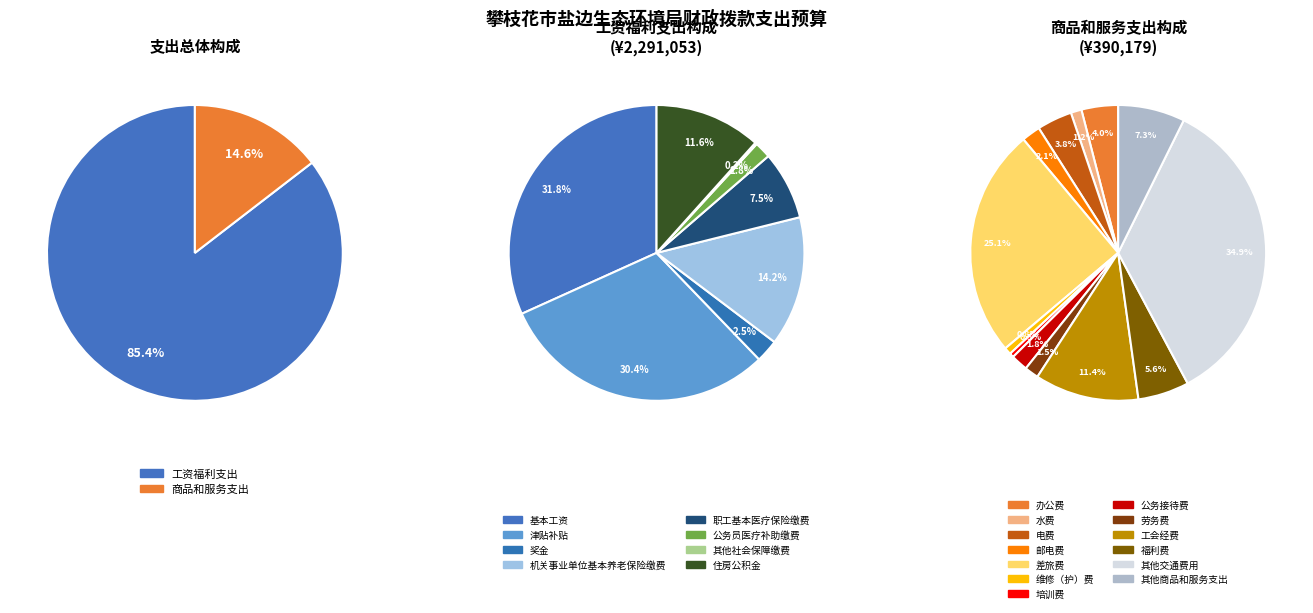

Which category accounts for the majority?

工资福利支出